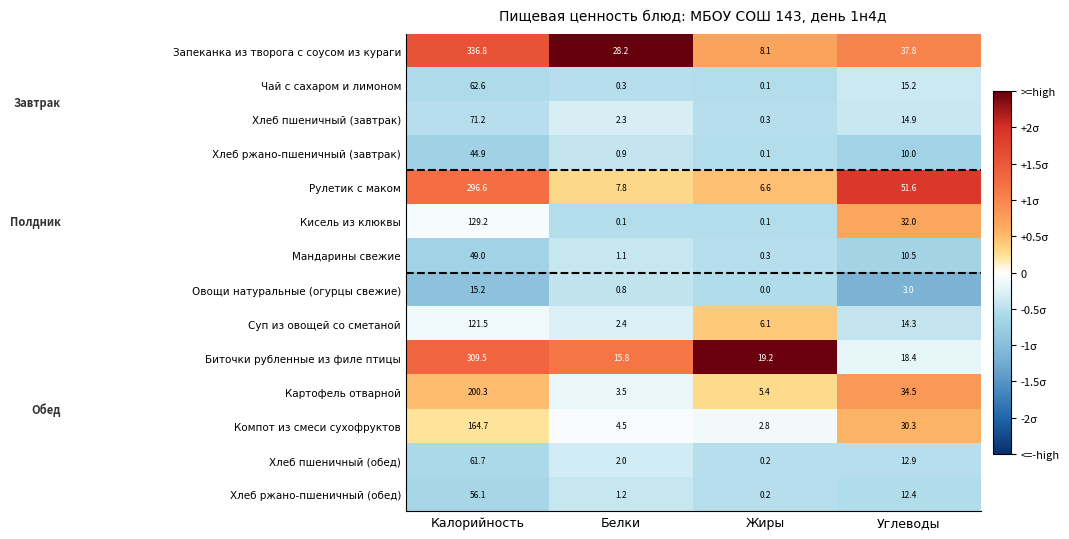

Which series has the largest range (max minus min)?

Запеканка из творога с соусом из кураги